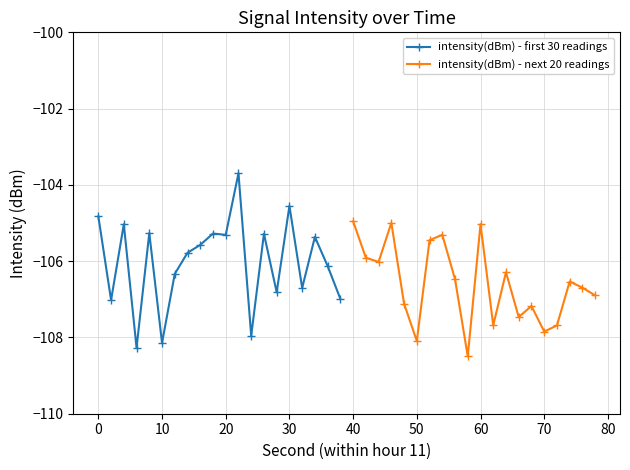

How many interior local peaks does the intensity(dBm) - next 20 readings series have?

6